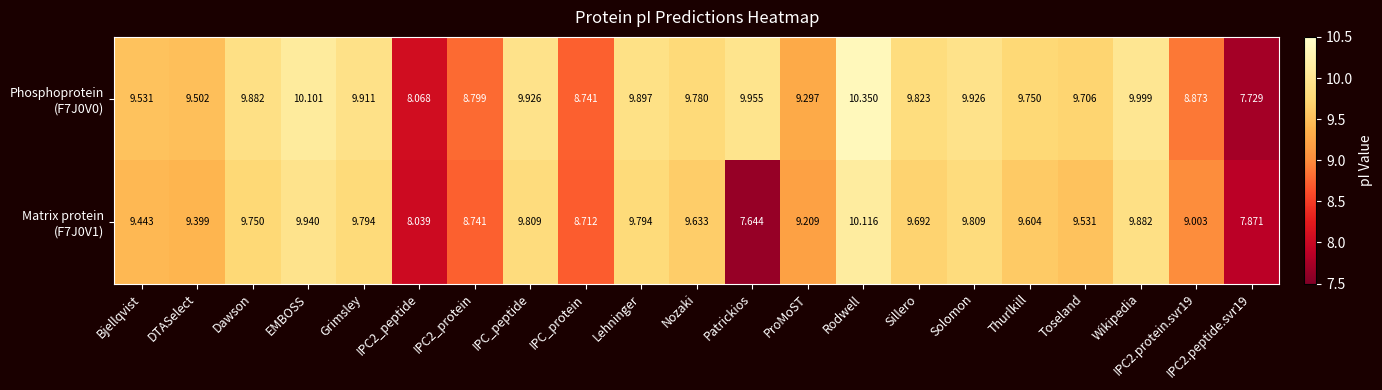

Which label corresponds to the smallest value in the chart?

Patrickios